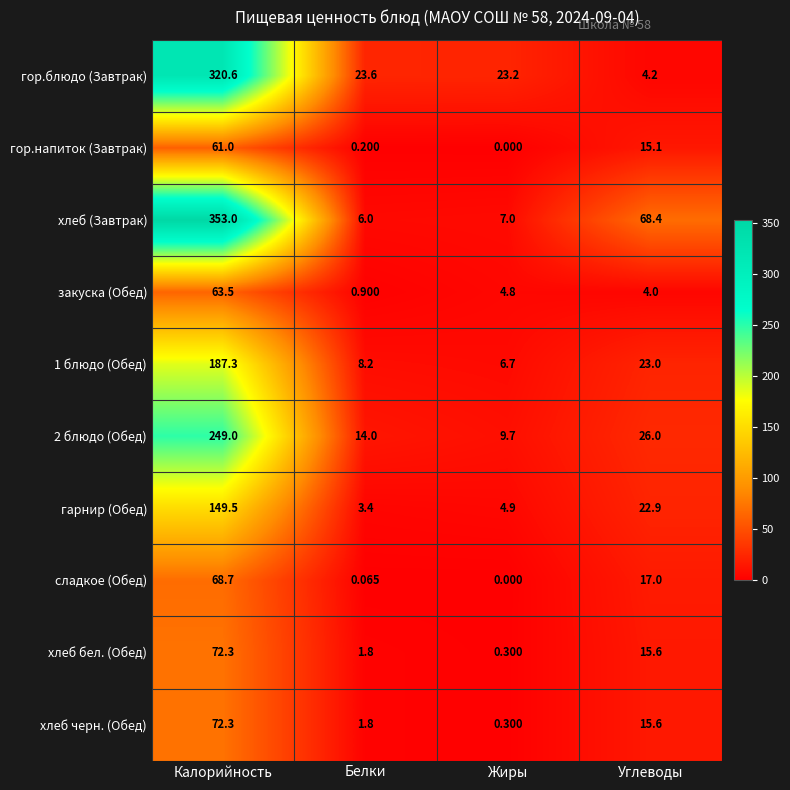

How many data points in гарнир (Обед) are less than 22?

2